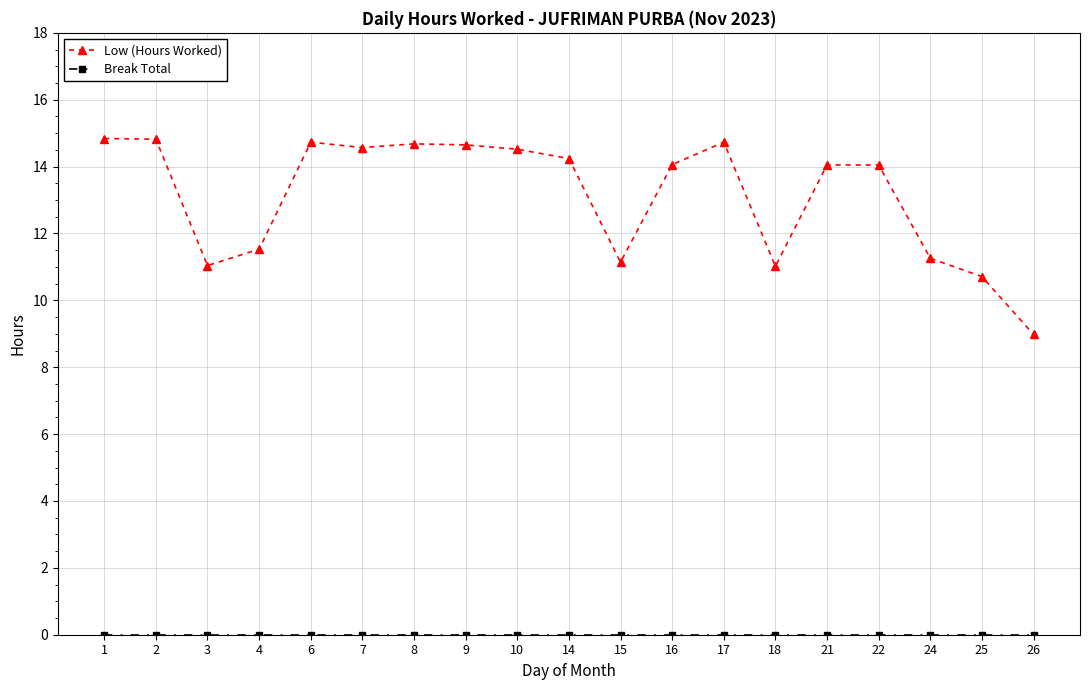

Where is the first local minimum for Low (Hours Worked)?

3